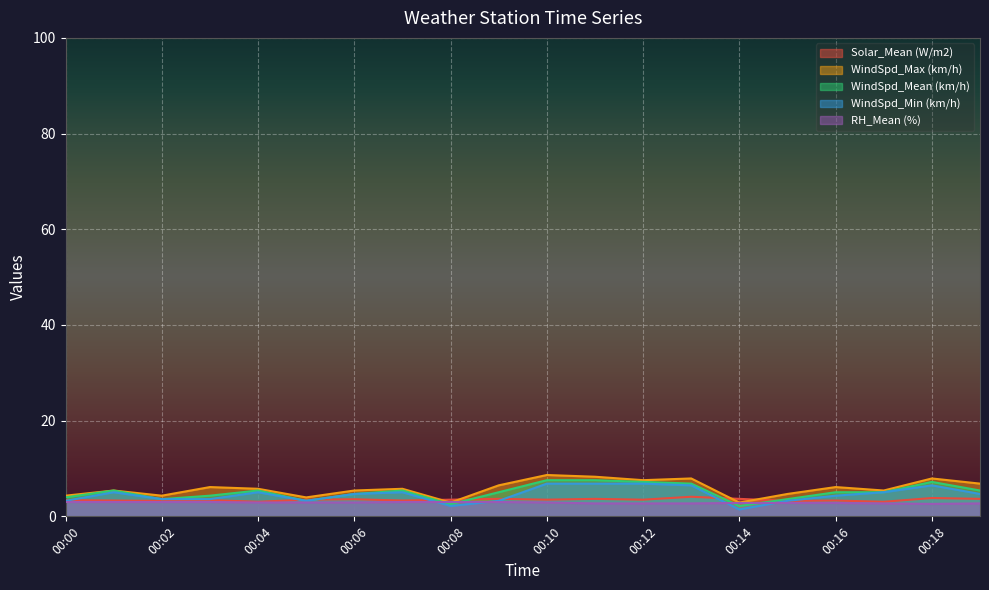

Is it true that WindSpd_Mean (km/h) equals 3.2 at 00:11?

False